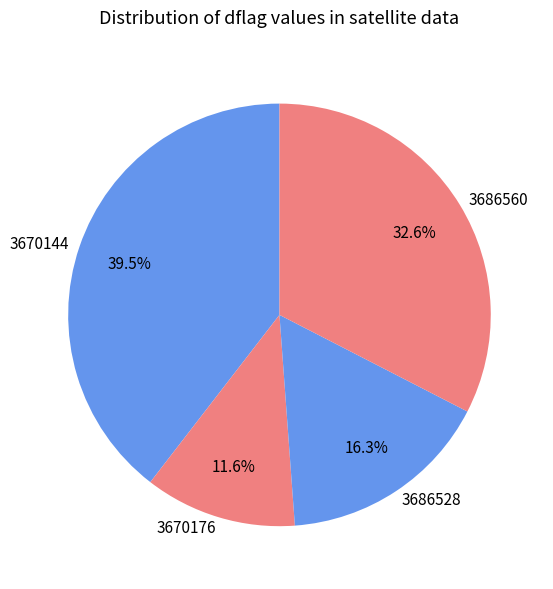

Is the sum of 3686560 and 3670144 greater than half?

Yes